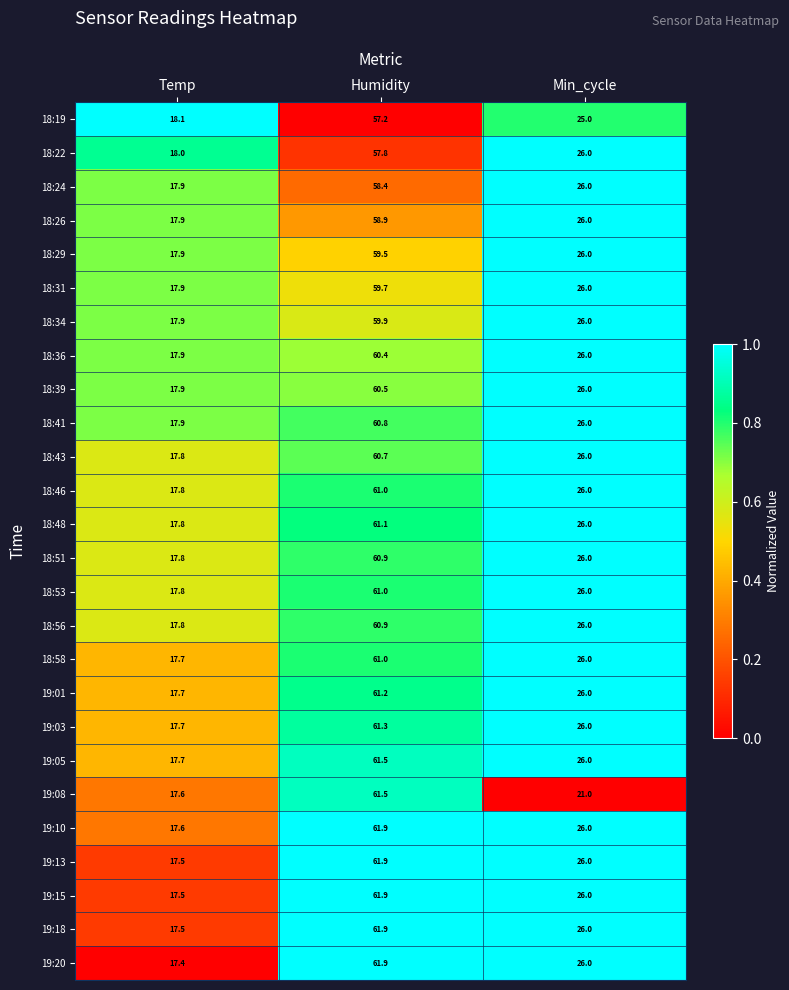

What is the total value across all series at Min_cycle?

670.0